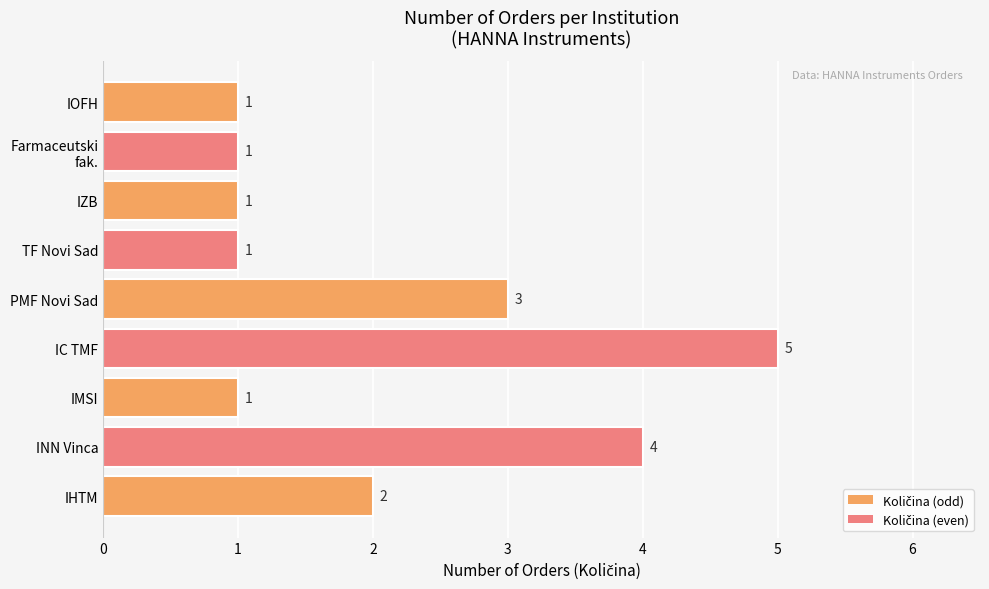

What is the sum of all values?

19